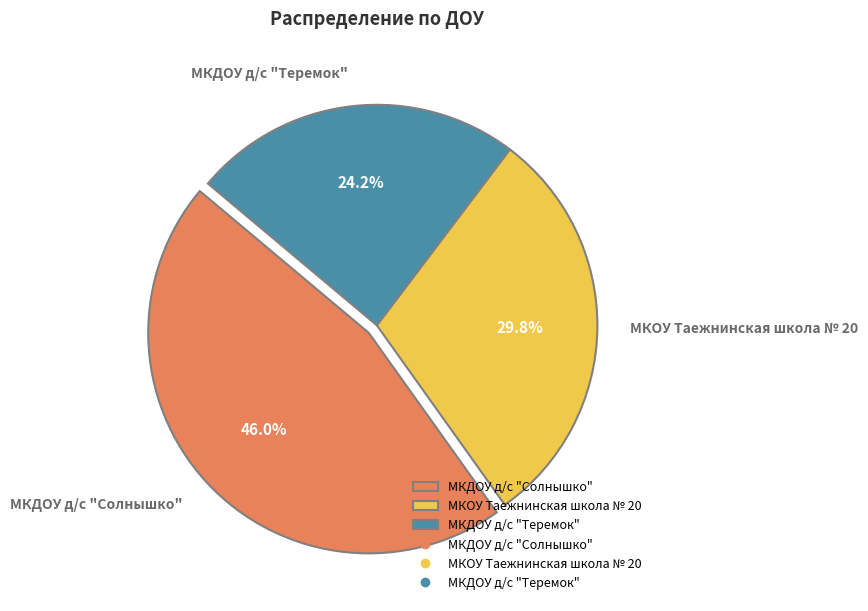

To the nearest percent, what percentage of the pie is МКДОУ д/с "Солнышко"?

46%